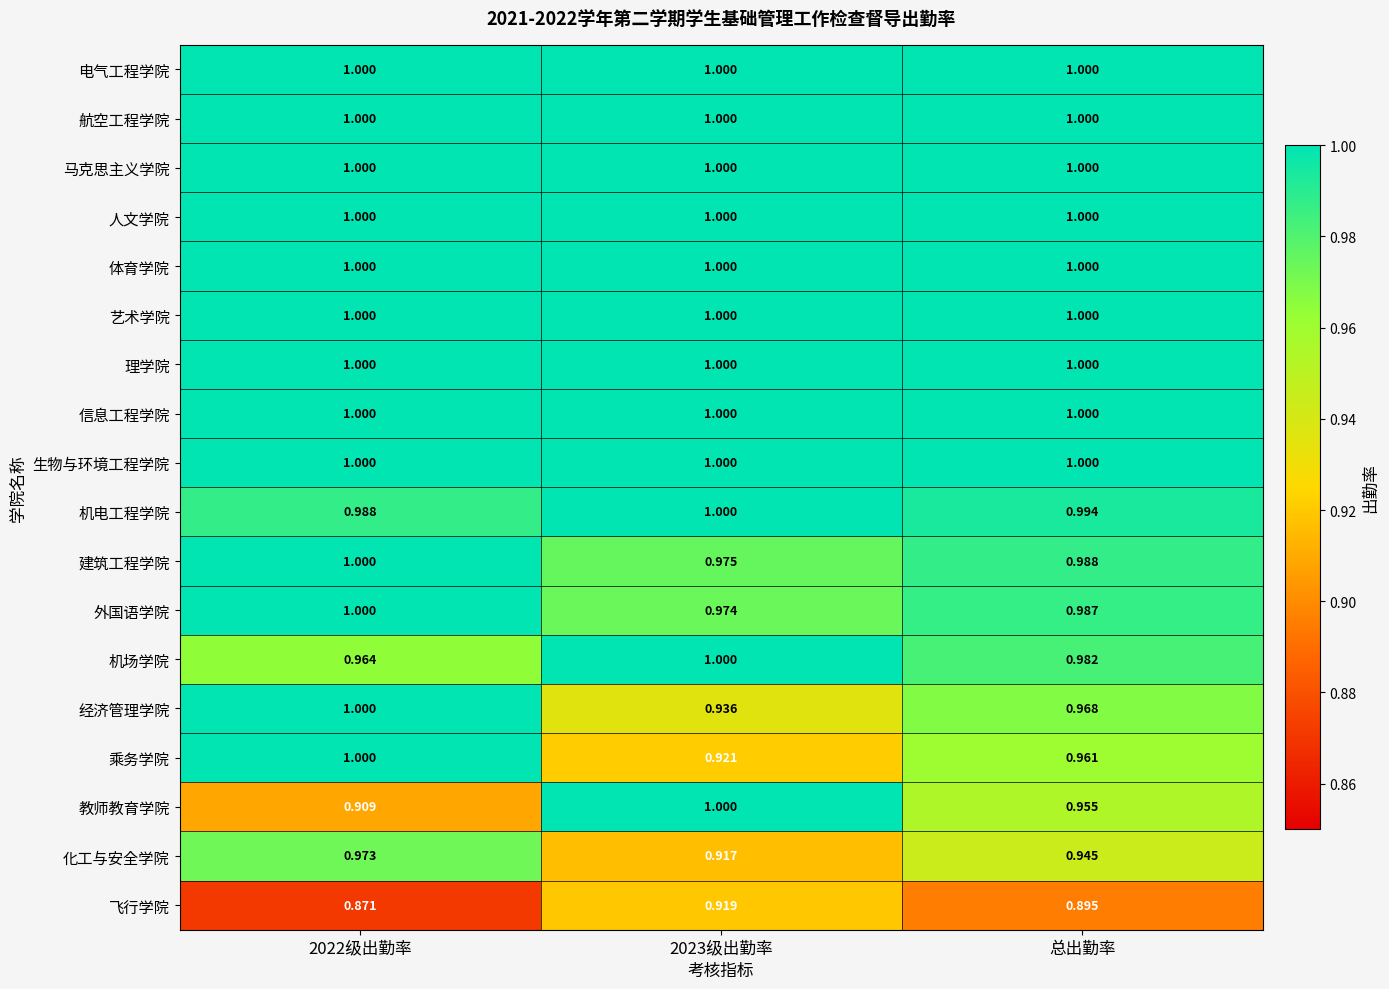

At which category is the sum across all series the highest?

2022级出勤率